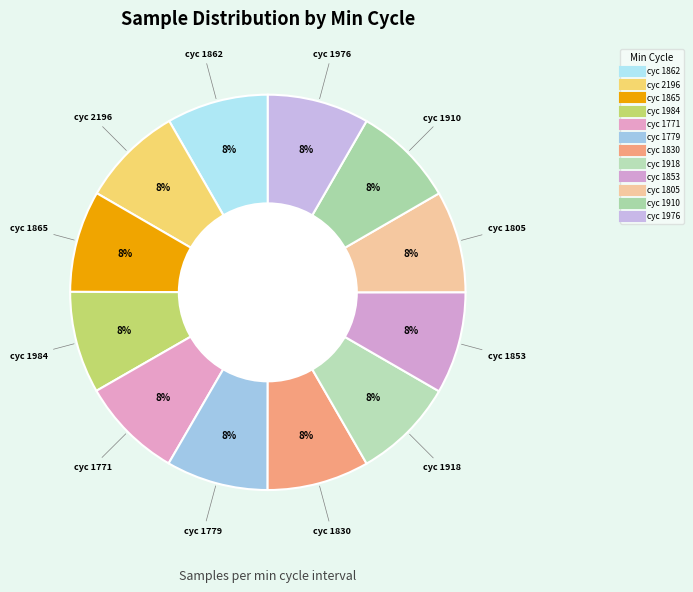

How many slices are in this pie chart?

12